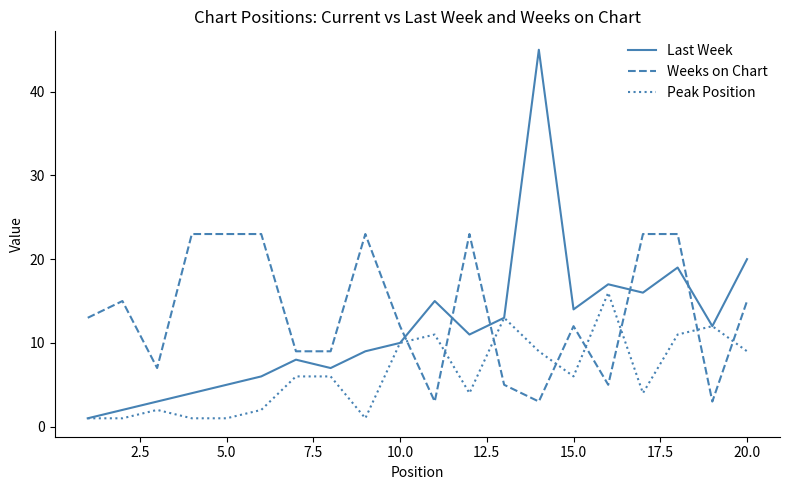

Reading left to right, extract all data points from this chart.

Last Week: 1	2	3	4	5	6	8	7	9	10	15	11	13	45	14	17	16	19	12	20
Weeks on Chart: 13	15	7	23	23	23	9	9	23	12	3	23	5	3	12	5	23	23	3	15
Peak Position: 1	1	2	1	1	2	6	6	1	10	11	4	13	9	6	16	4	11	12	9